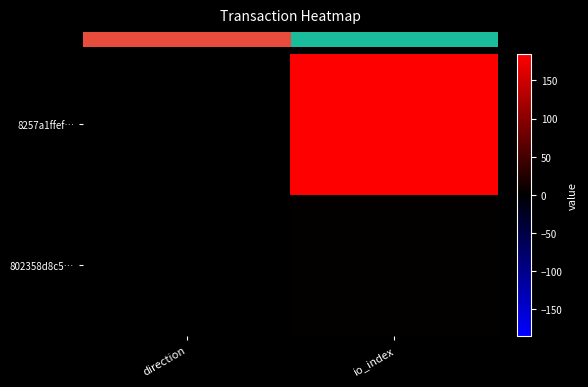

Which series changed the most between direction and io_index?

row_0